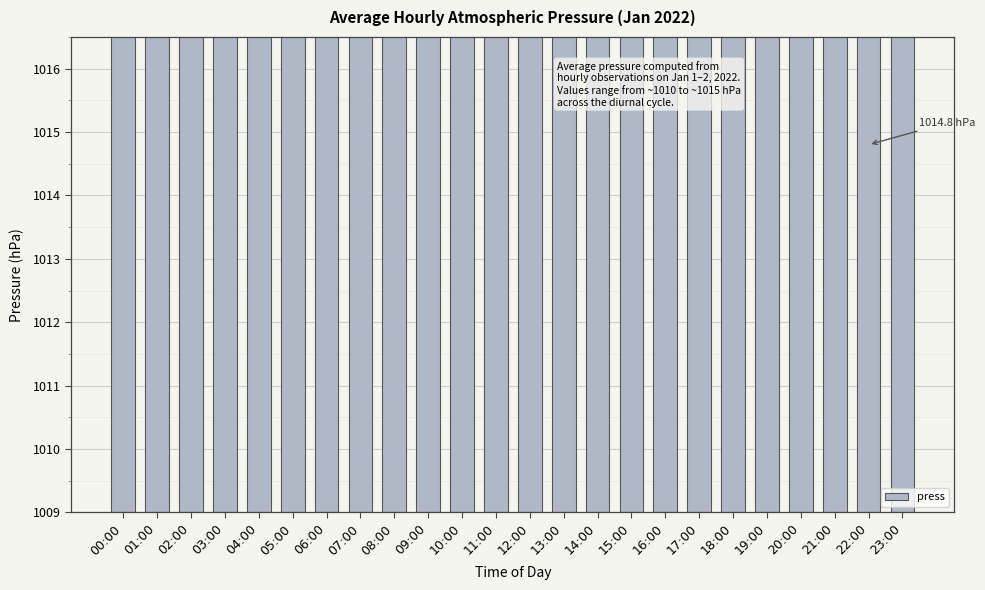

What is the value of the 15th bar from the left?

1011.9